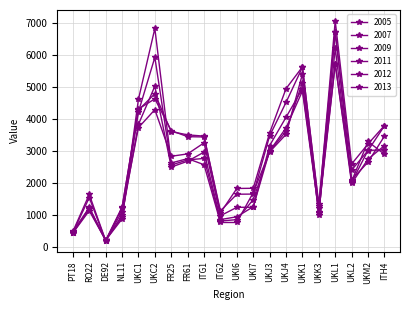

How many intersections are there between 2012 and 2005?

4